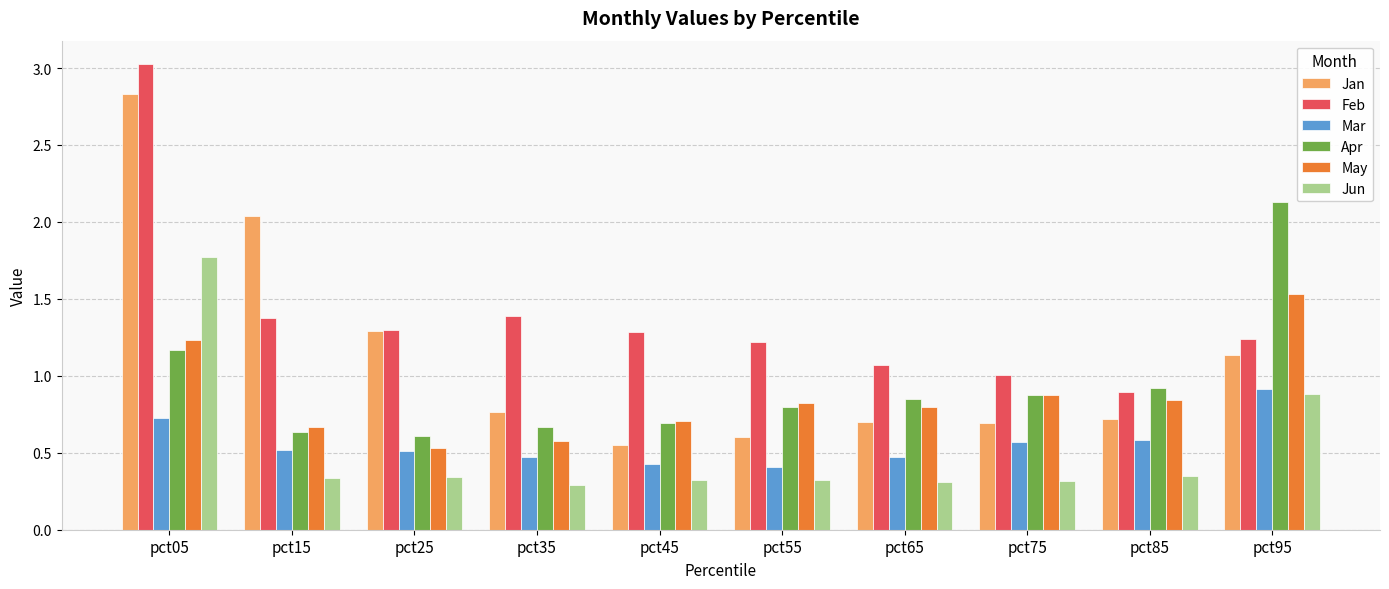

What is the greatest value displayed?

3.0